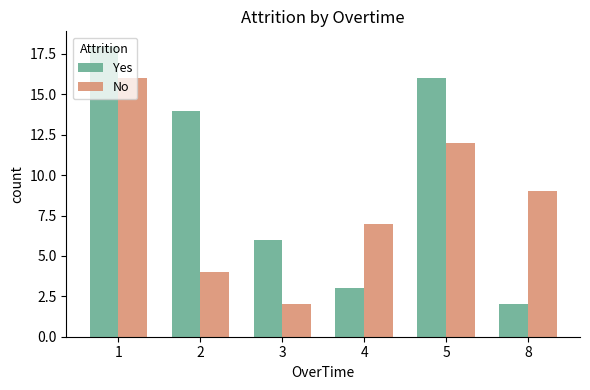

What is the difference between the highest and lowest values at 1?

2